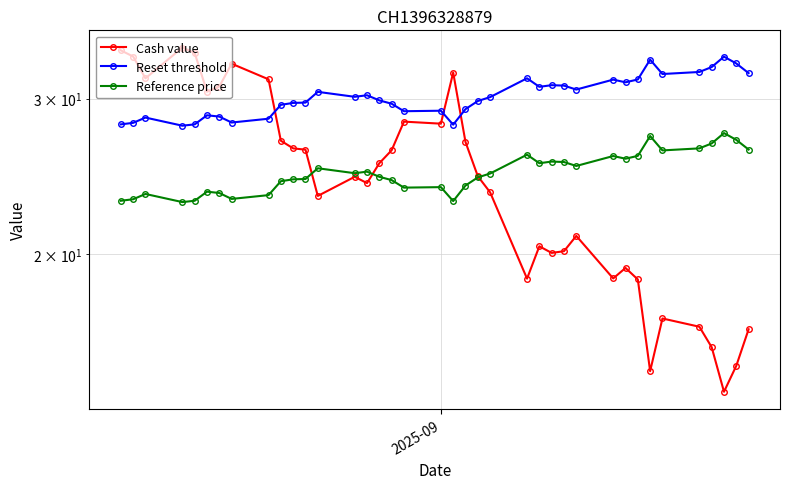

True or false: Reset threshold has more than 1 interior local peaks.

True